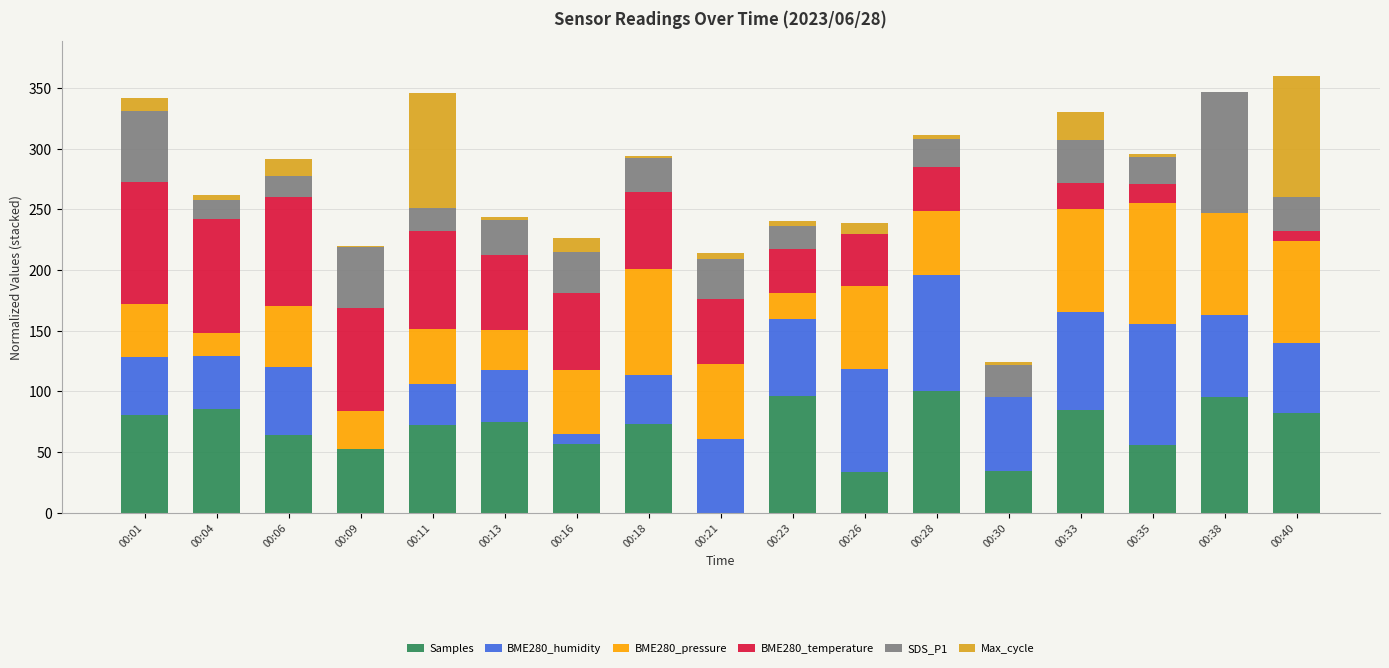

What is the total value across all series at 00:16?

226.1